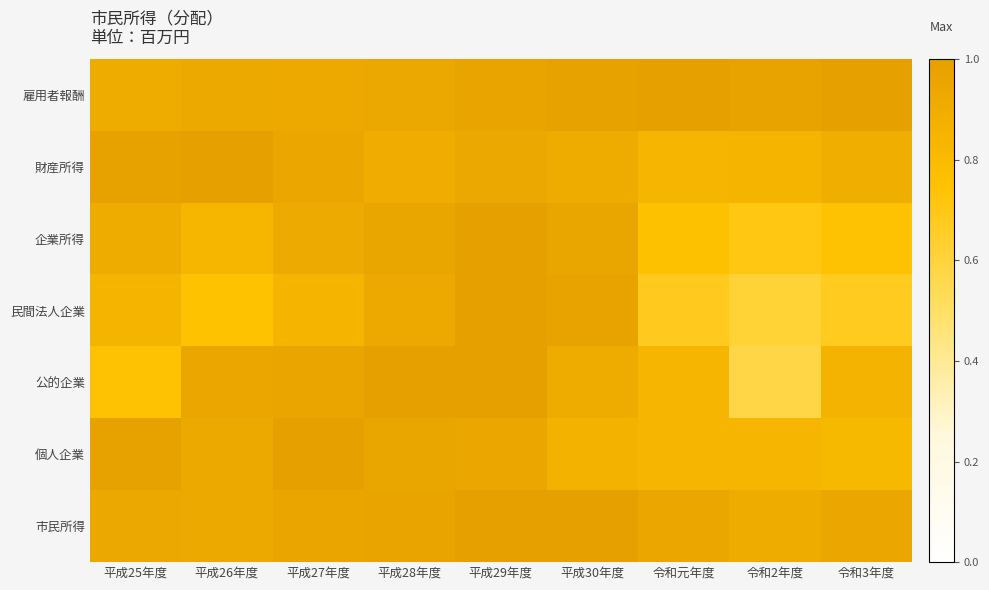

Which series has the largest range (max minus min)?

公的企業